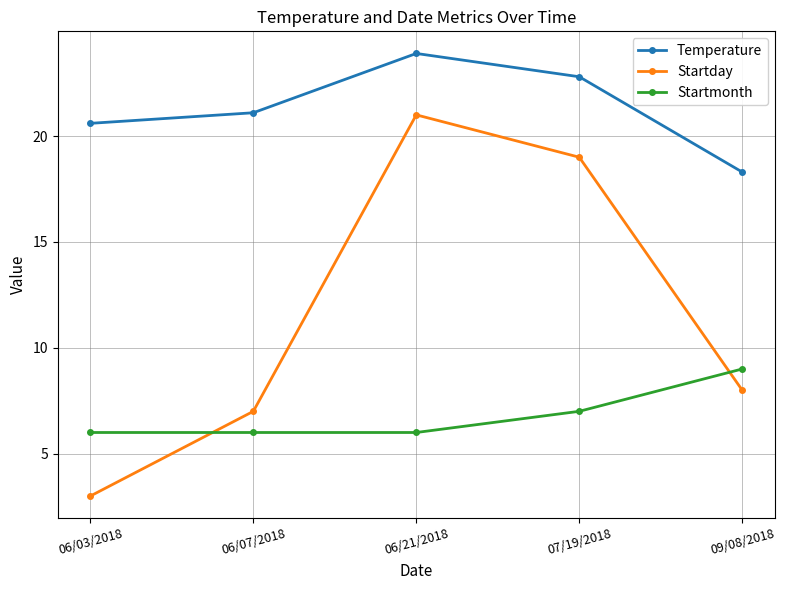

At which label does Temperature reach its minimum?

09/08/2018